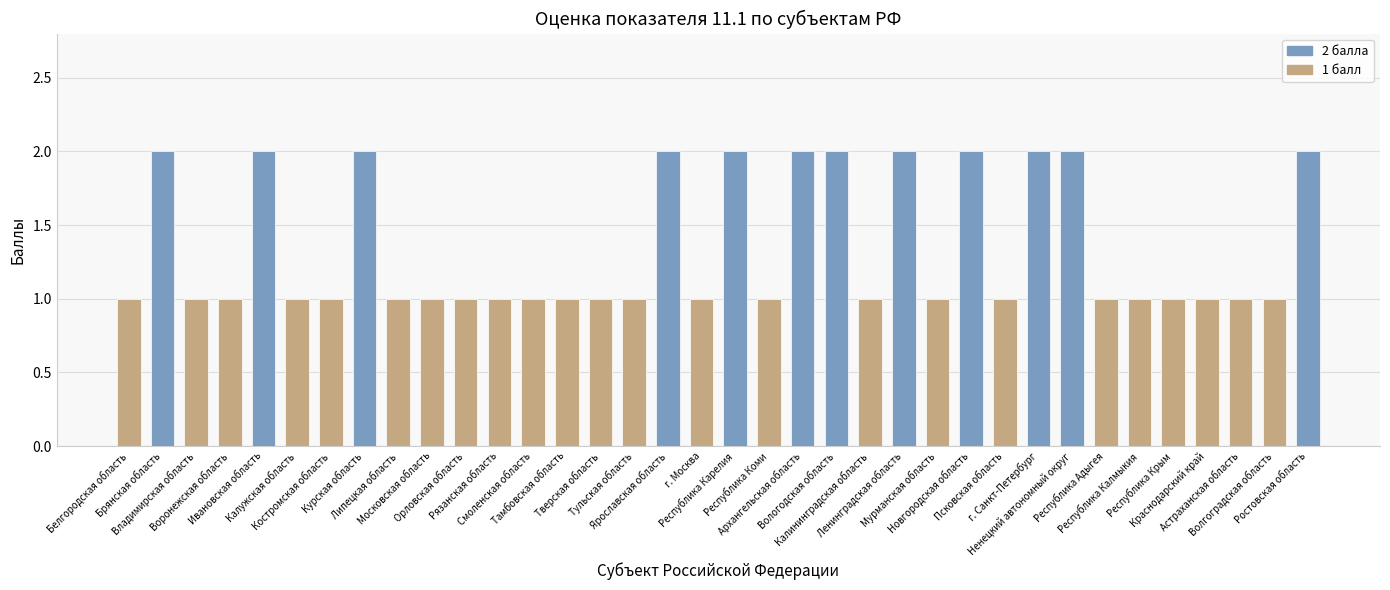

What is the label of the 19th bar from the right?

г. Москва